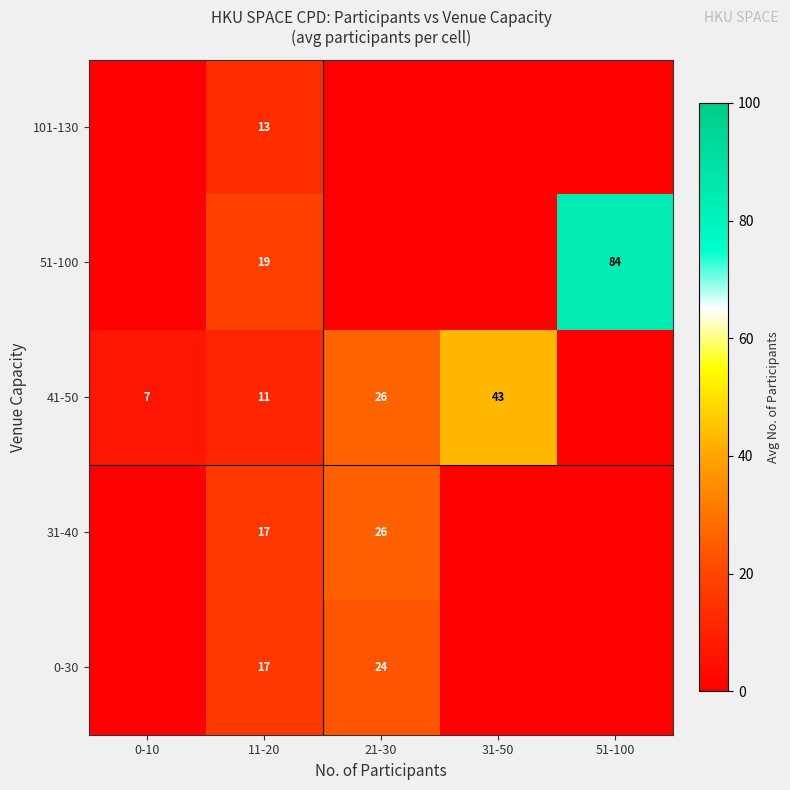

At which category is the sum across all series the highest?

51-100